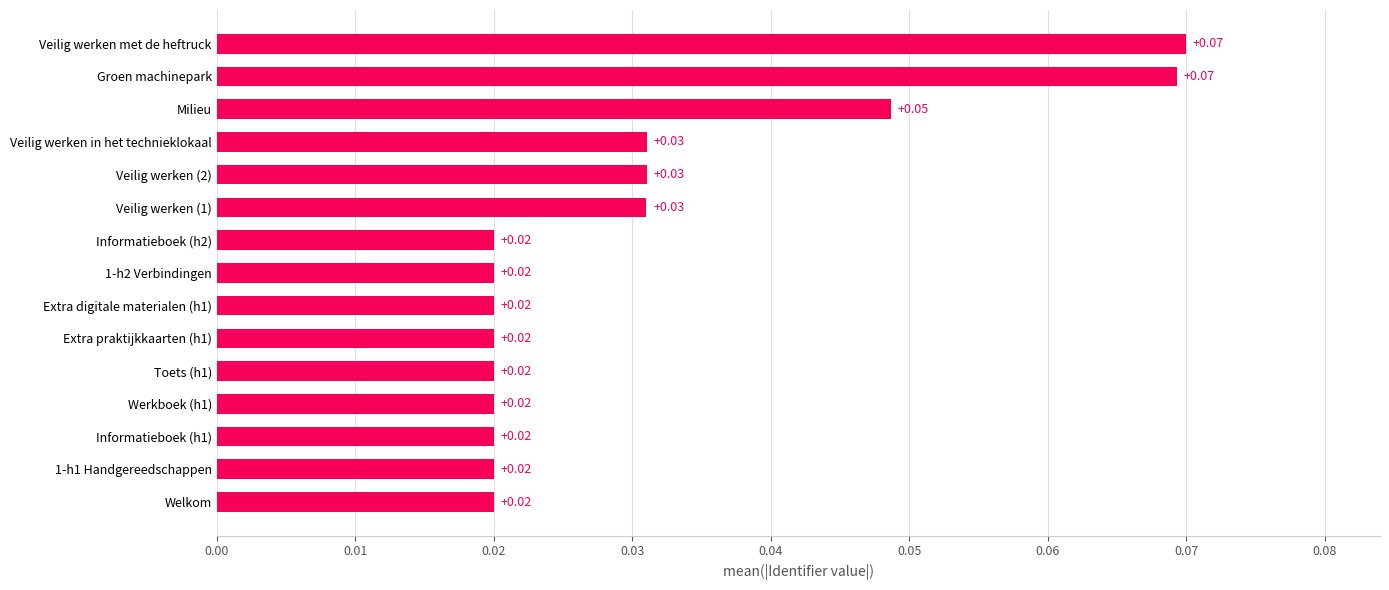

What is the sum of all values?

0.5